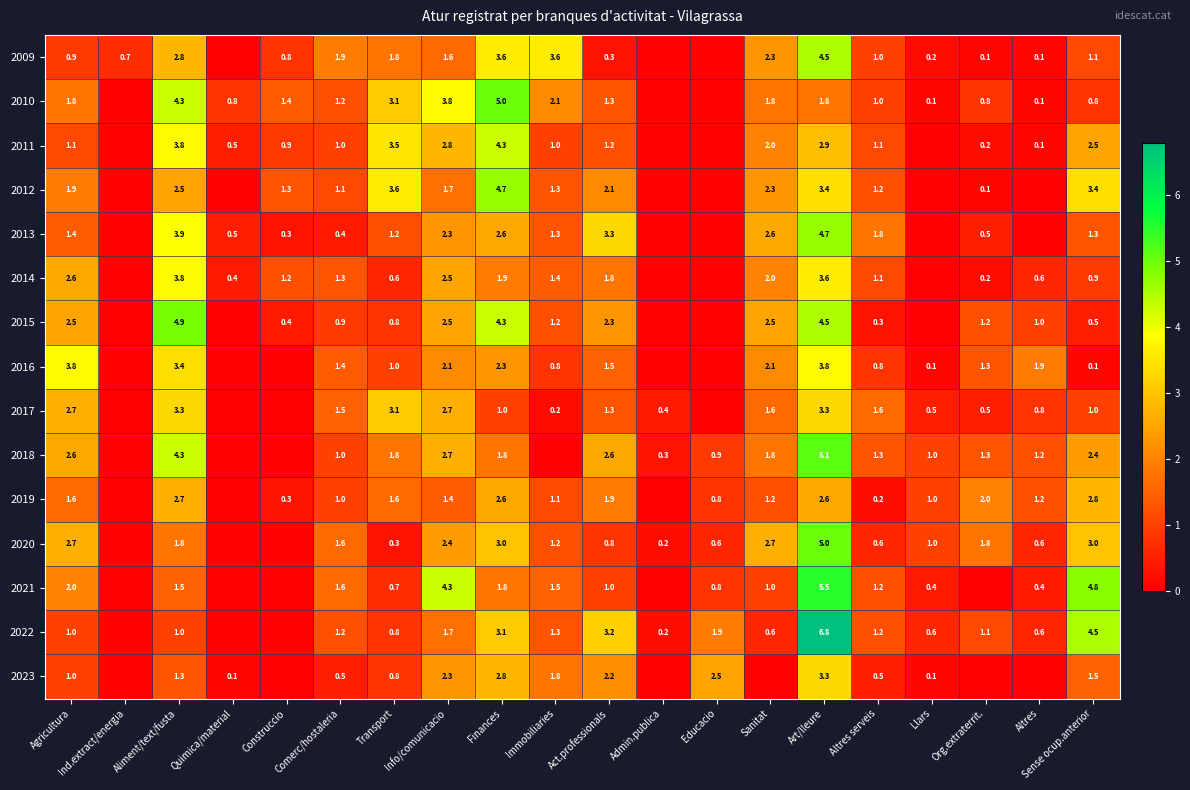

The 2018 series shows 1.5 at Llars. True or false?

False